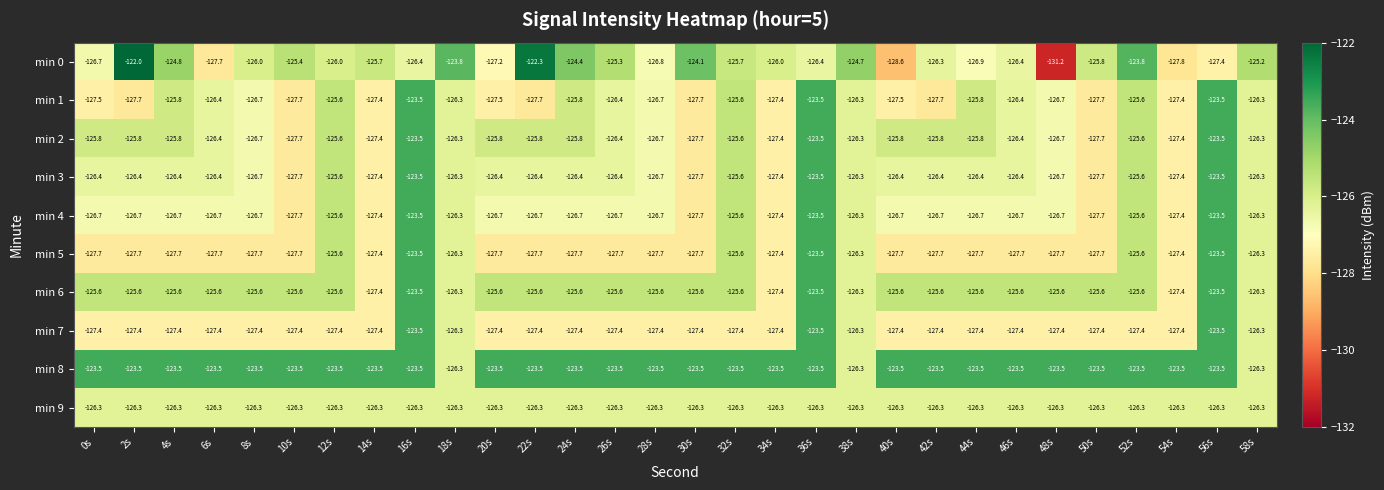

Which label corresponds to the smallest value in the chart?

48s